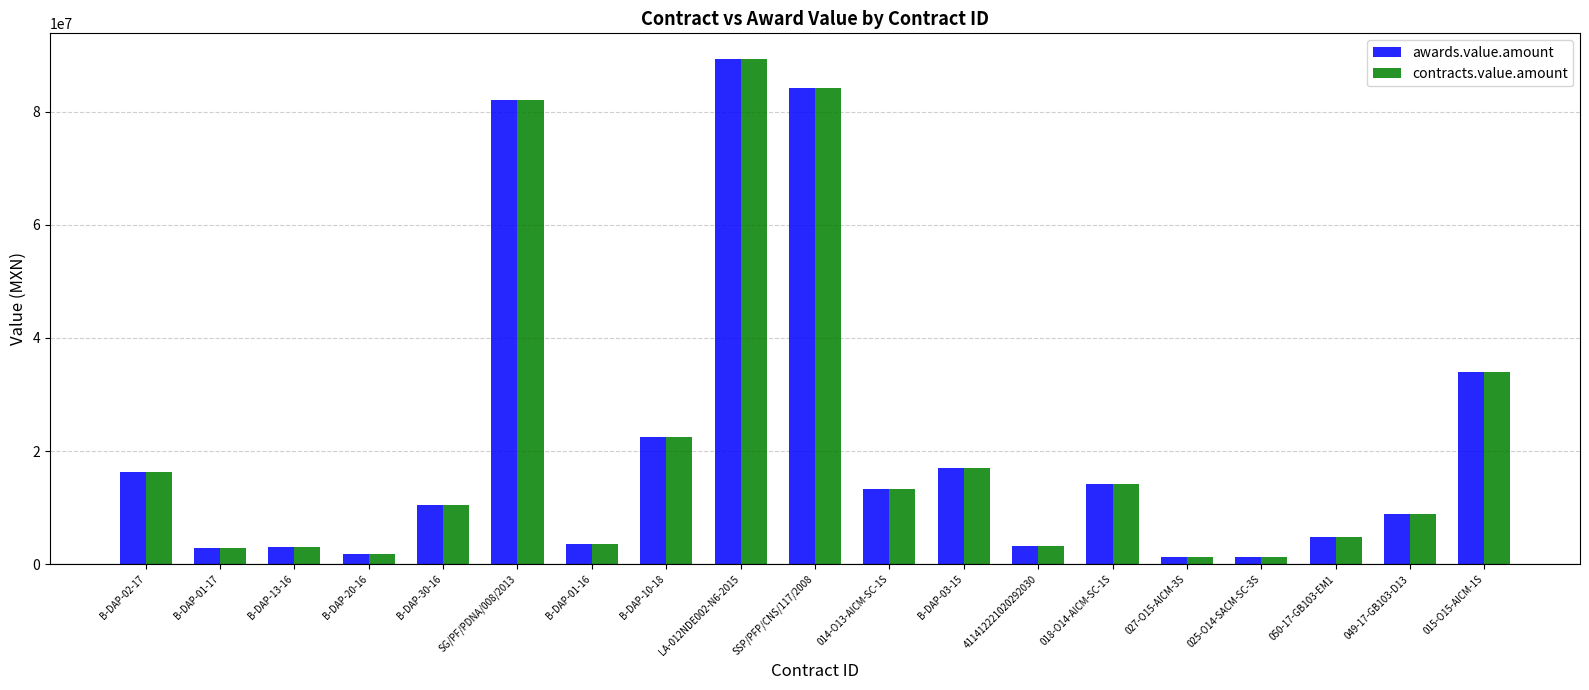

What is the average value of the contracts.value.amount series?

21794740.1